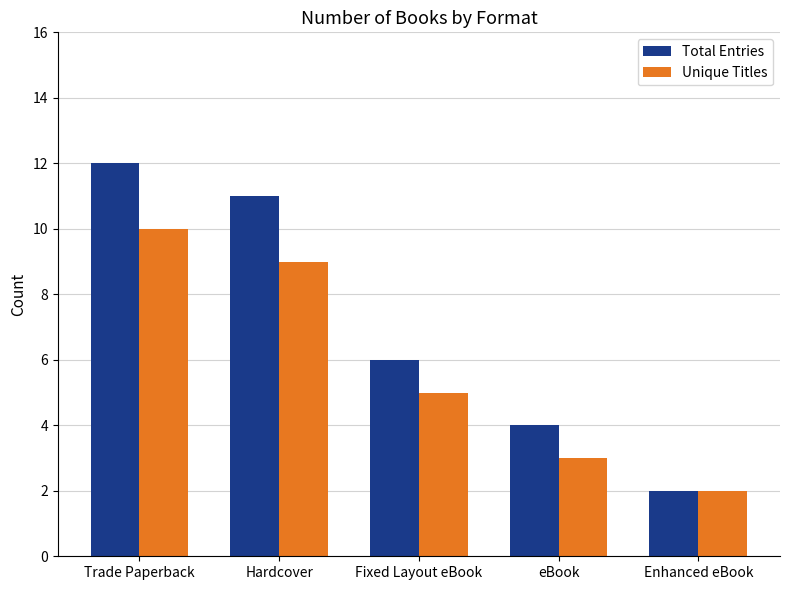

At which category does the chart reach its minimum across all series?

Enhanced eBook